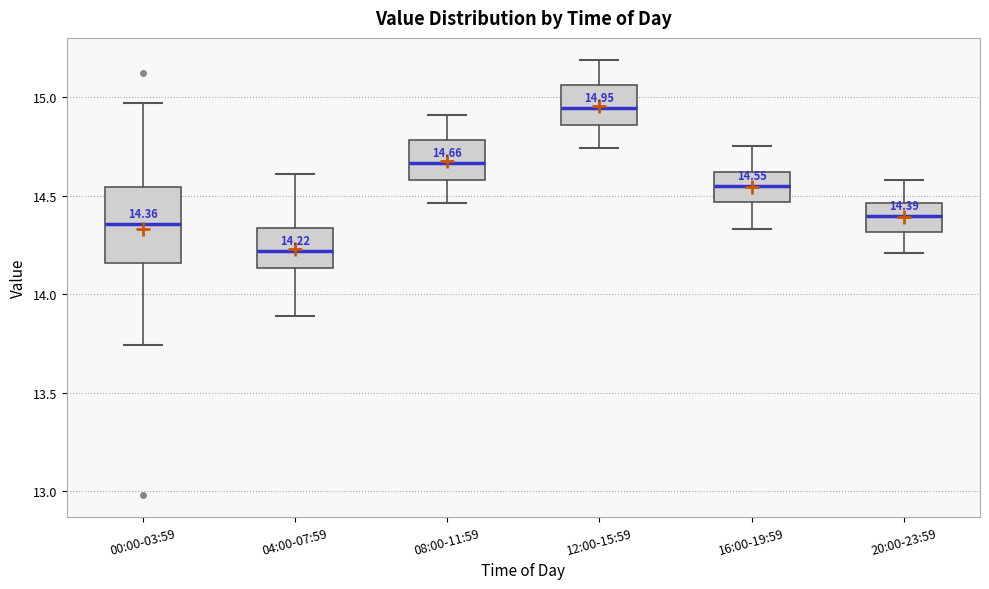

Which box has the highest median line?

12:00-15:59